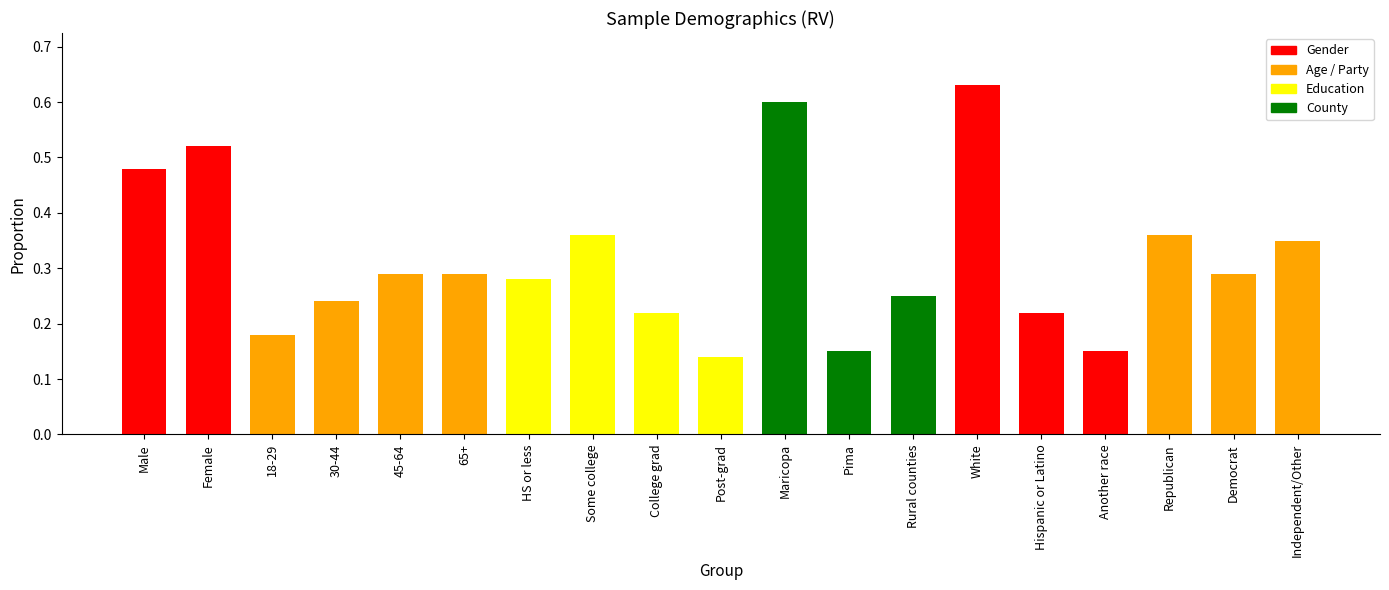

What is the sum of all values?

6.0